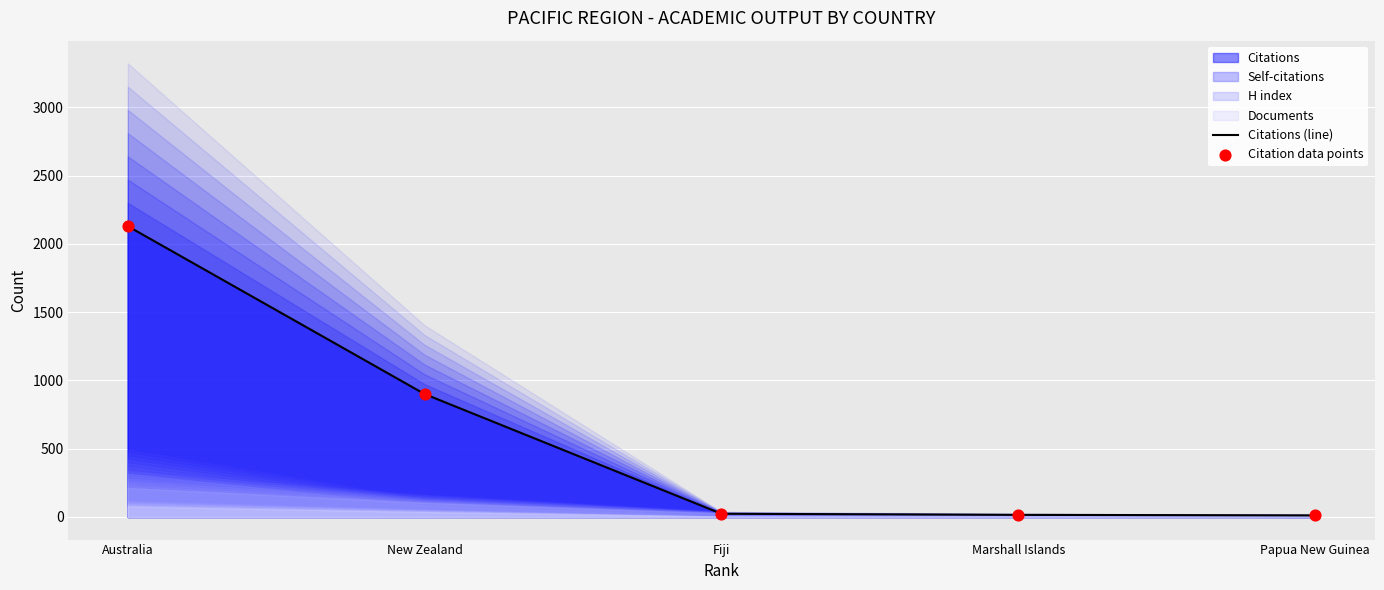

At which category is the sum across all series the highest?

Australia